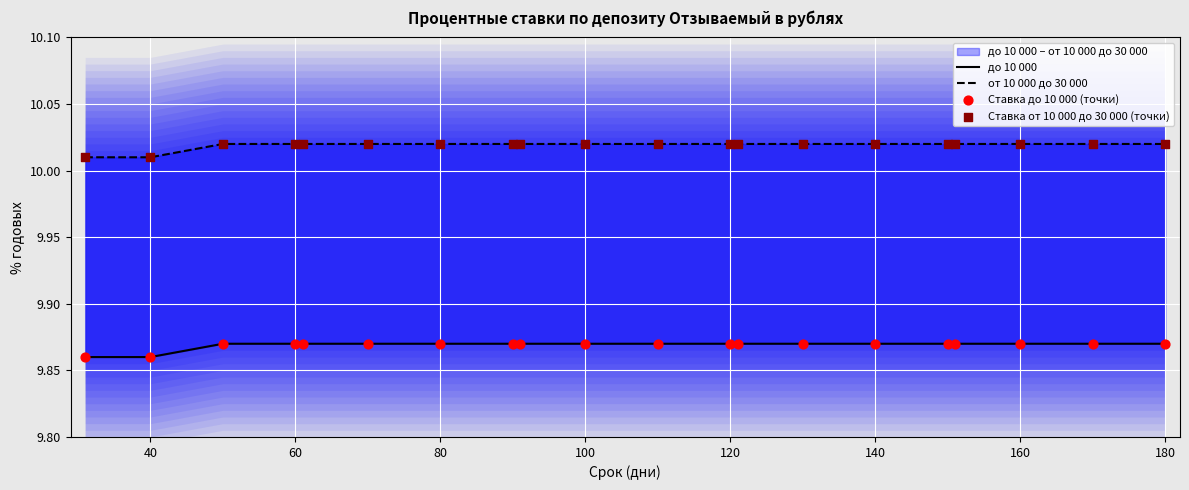

Which series contains the lowest Y value?

до 10 000